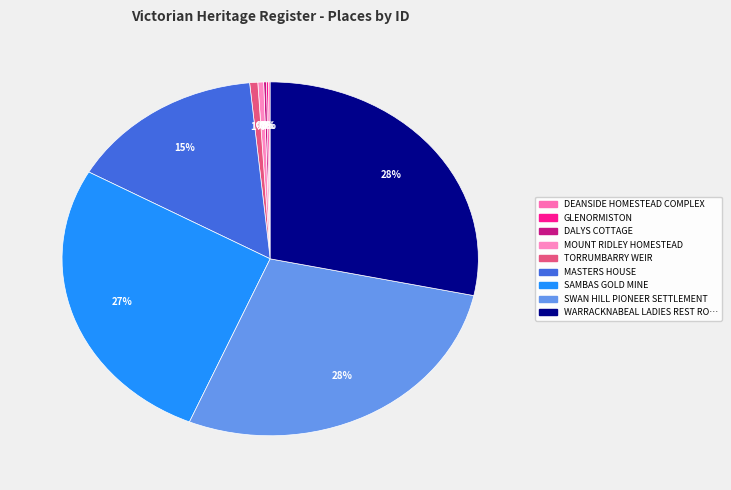

How many slices are in this pie chart?

9